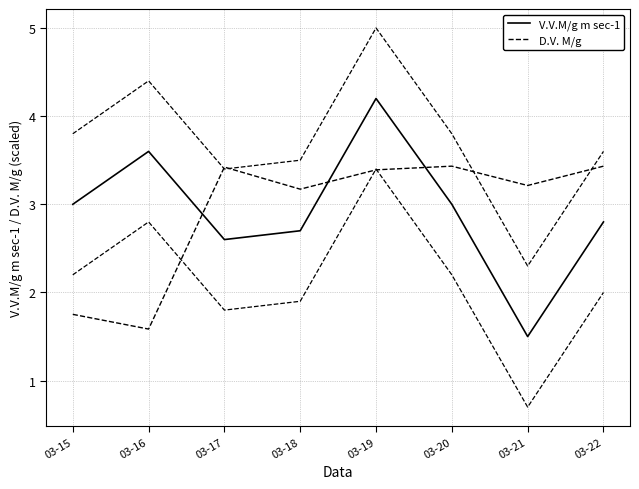

Between 03-18 and 03-20, which series saw the biggest shift?

V.V.M/g m sec-1